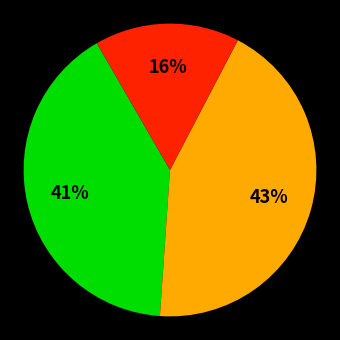

To the nearest percent, what is the difference between the largest and smallest slice percentages?

27%